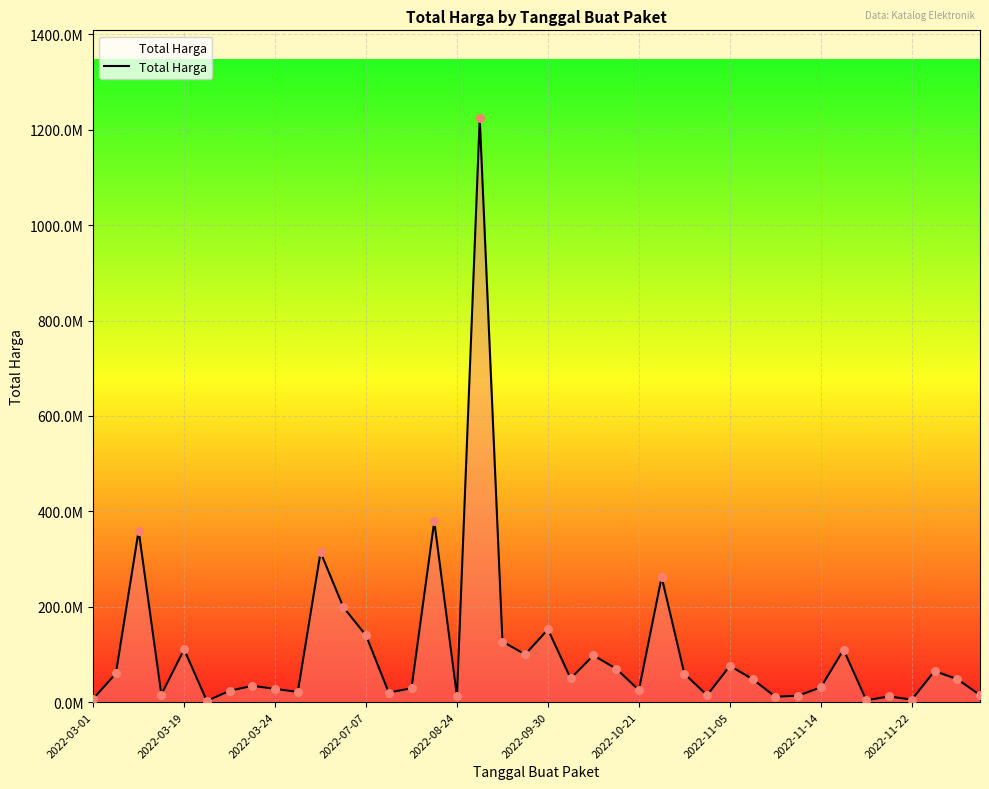

Is this an area chart (filled region under the line)?

Yes